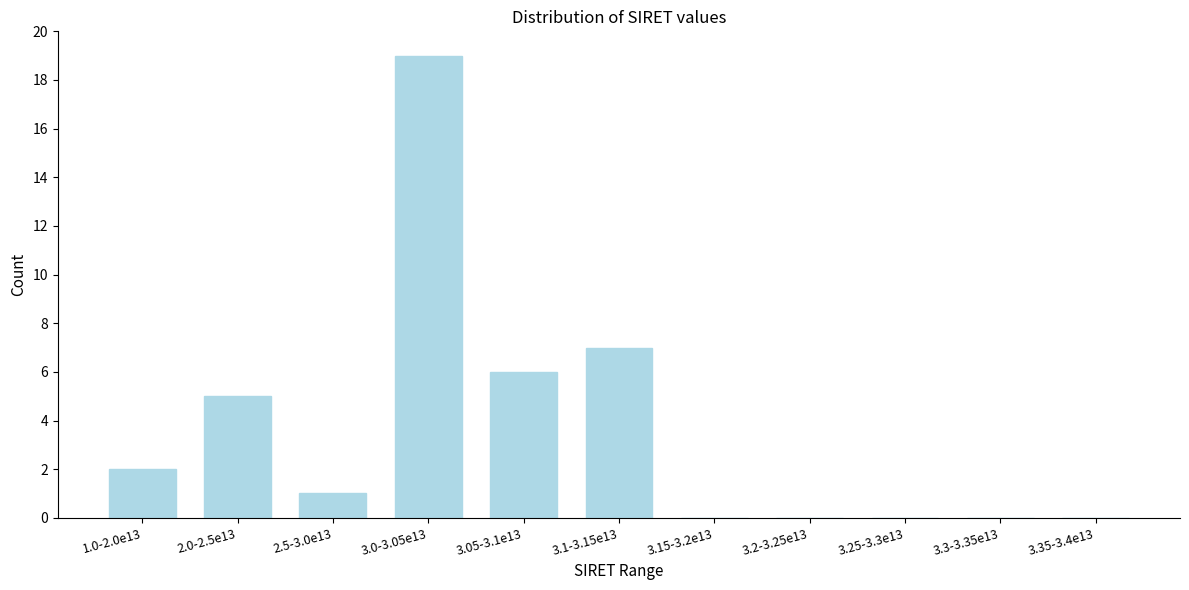

Reading left to right, transcribe all the data shown in this chart.

1.0-2.0e13=2	2.0-2.5e13=5	2.5-3.0e13=1	3.0-3.05e13=19	3.05-3.1e13=6	3.1-3.15e13=7	3.15-3.2e13=0	3.2-3.25e13=0	3.25-3.3e13=0	3.3-3.35e13=0	3.35-3.4e13=0